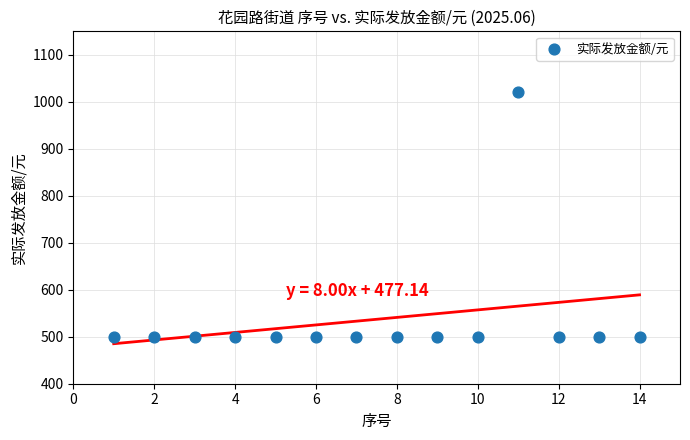

What is the range of Y values (max minus min)?

520